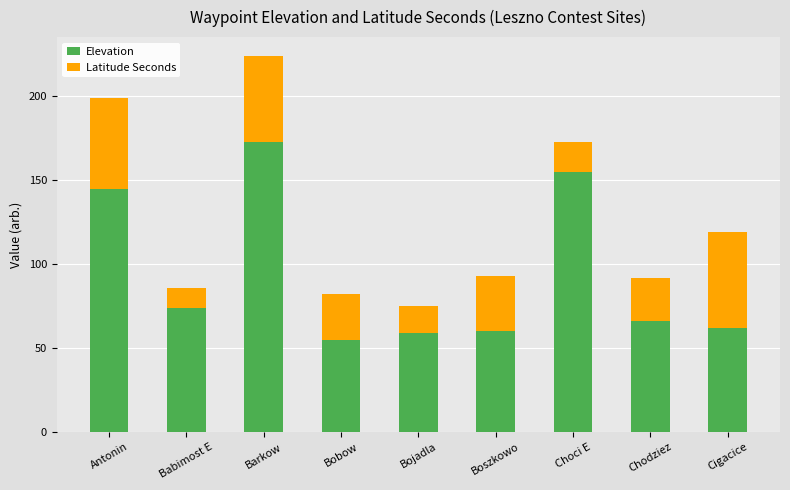

What is the sum of the Elevation values at Antonin and Barkow?

318